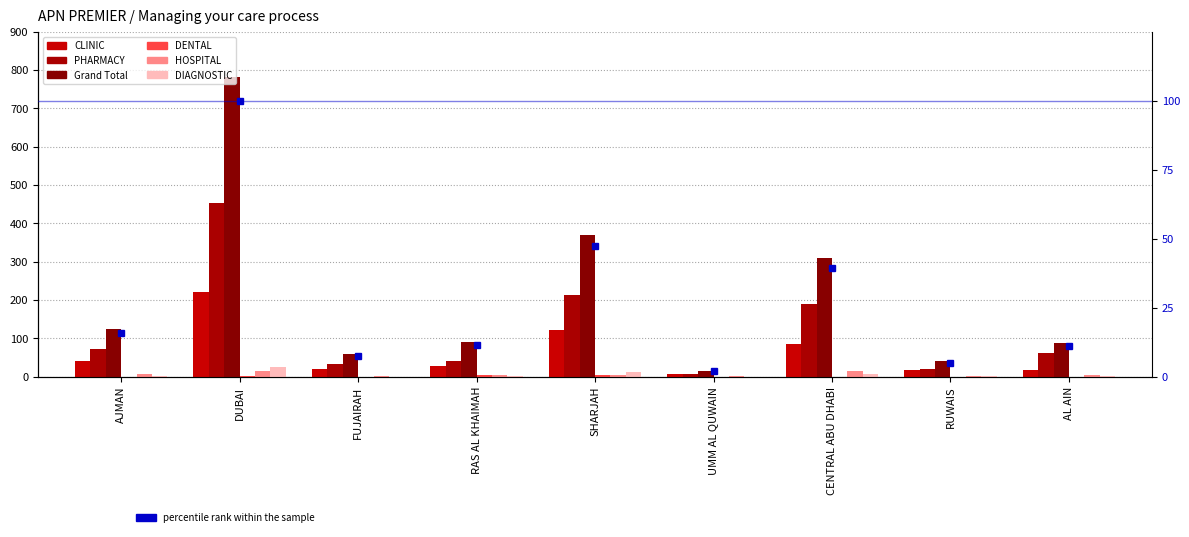

How many bars are there in total?

54